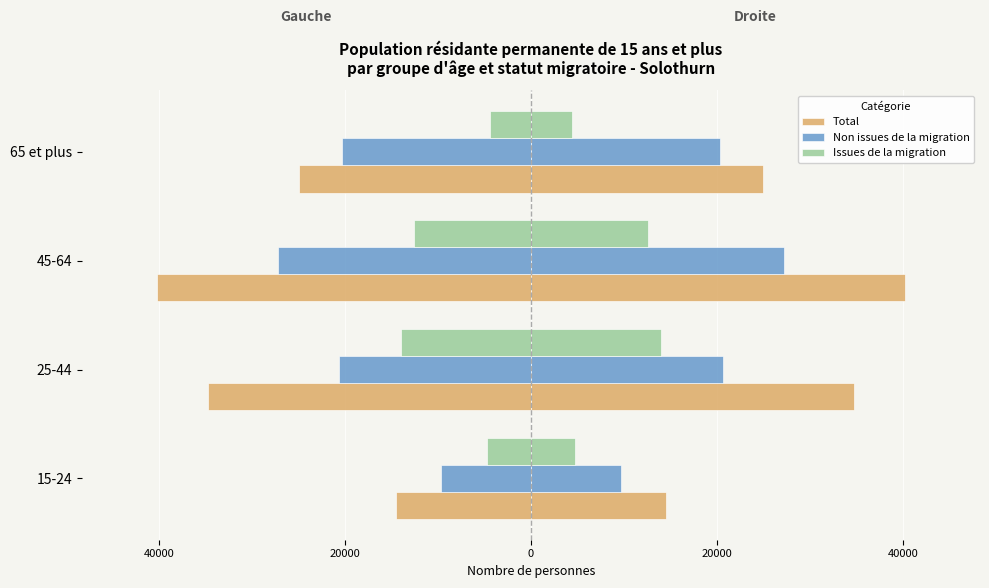

Are the bars grouped side by side (vs. stacked)?

Yes